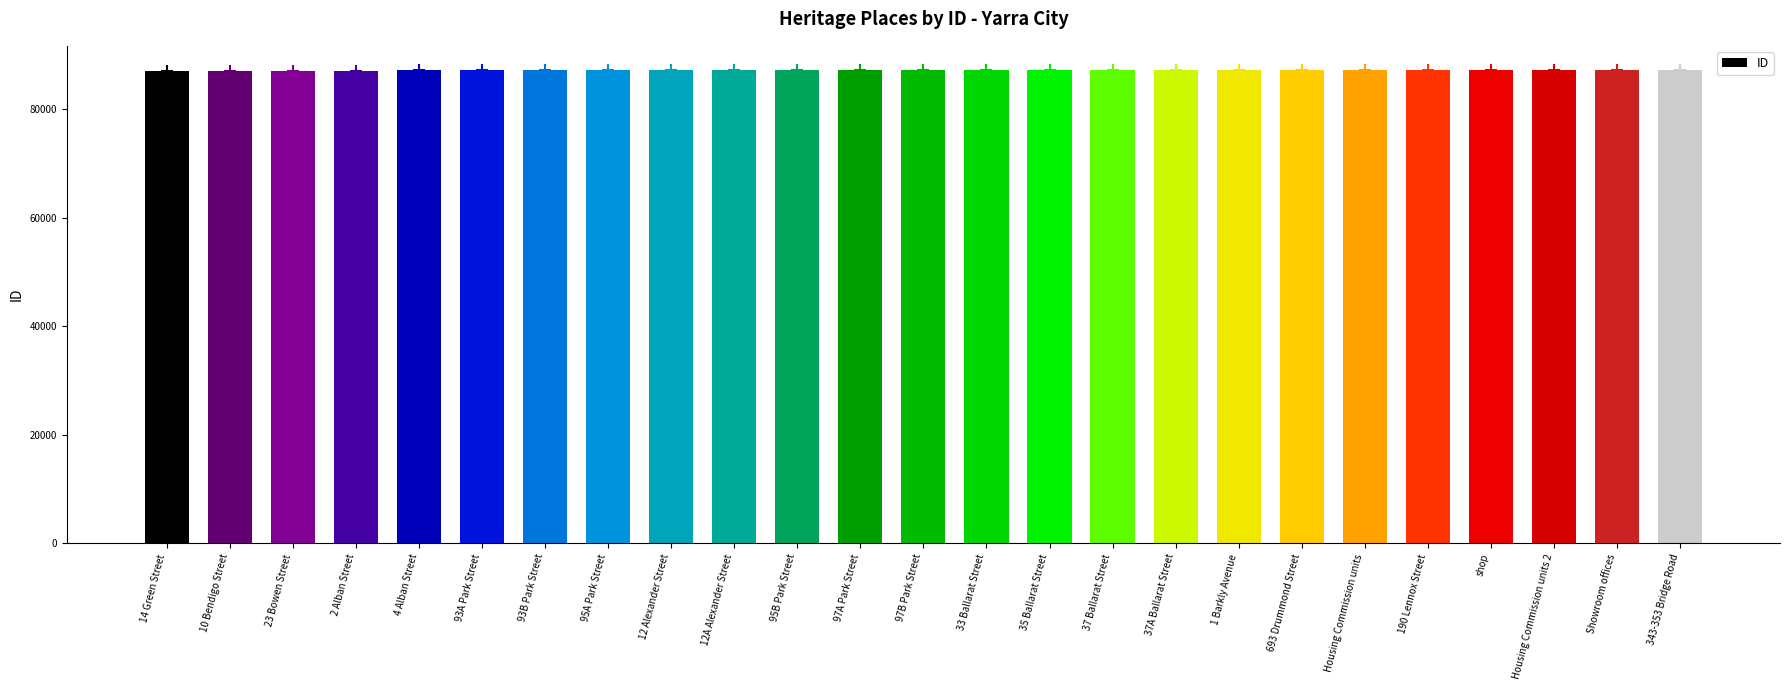

What is the sum of the values at 97B Park Street and 1 Barkly Avenue?

174365